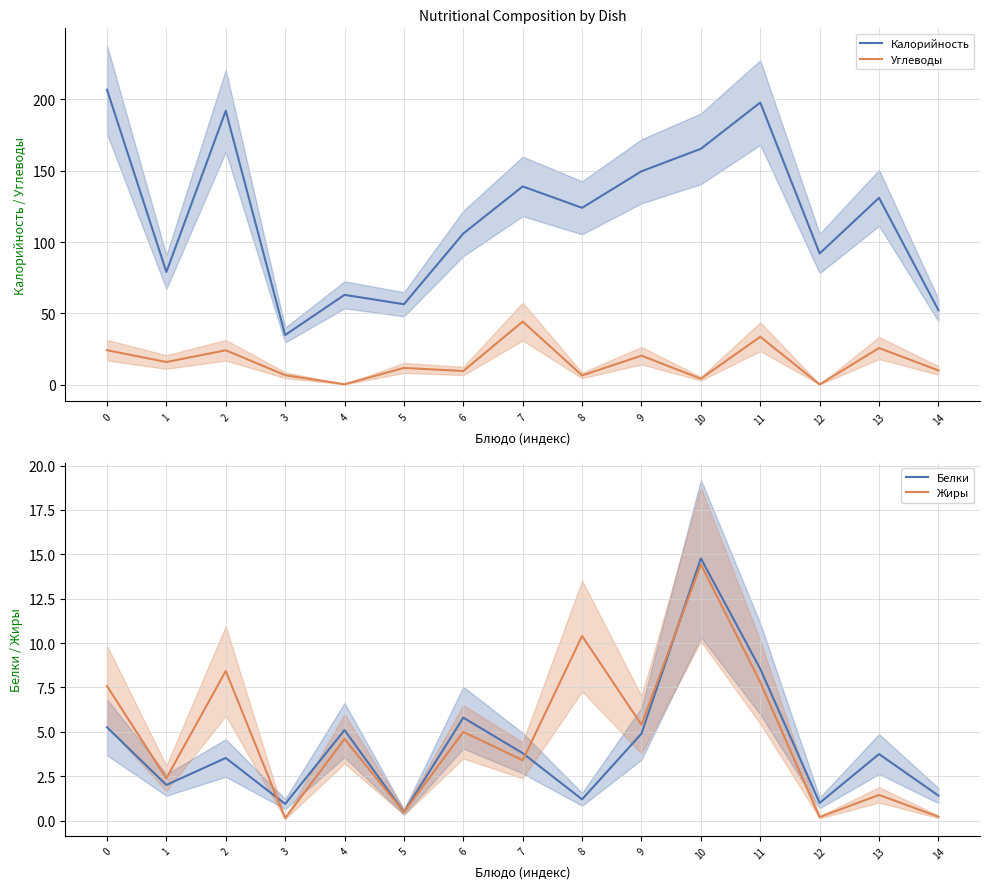

Which series has the widest spread of values?

Калорийность